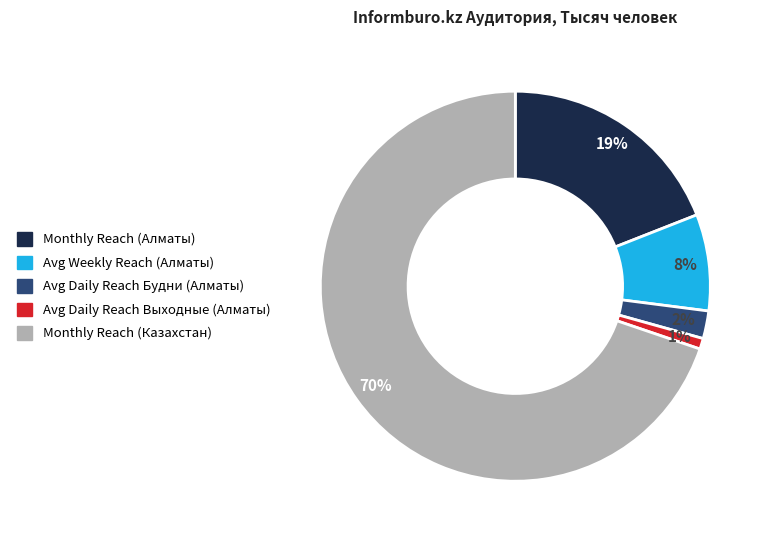

What is the ratio of the value at Monthly Reach (Алматы) to the value at Monthly Reach (Казахстан)?

0.3